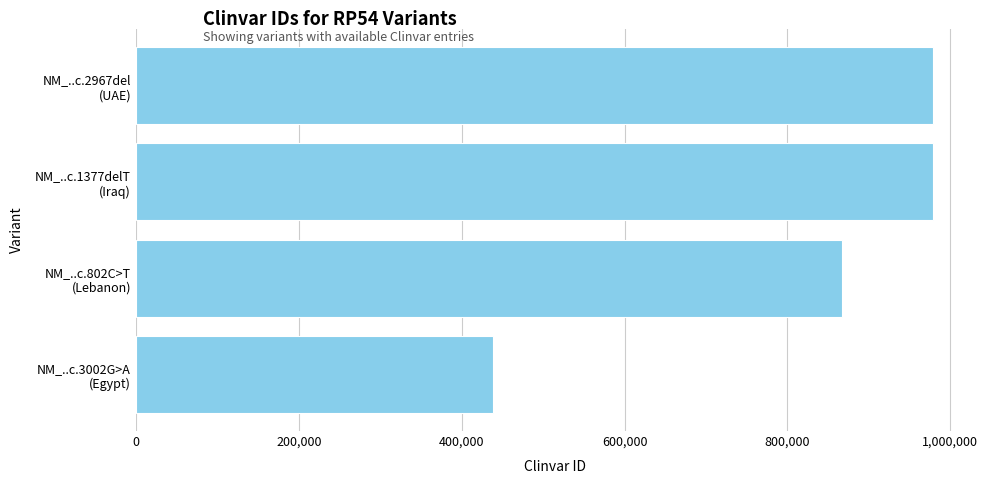

What is the value of the 2nd bar from the top?

978989